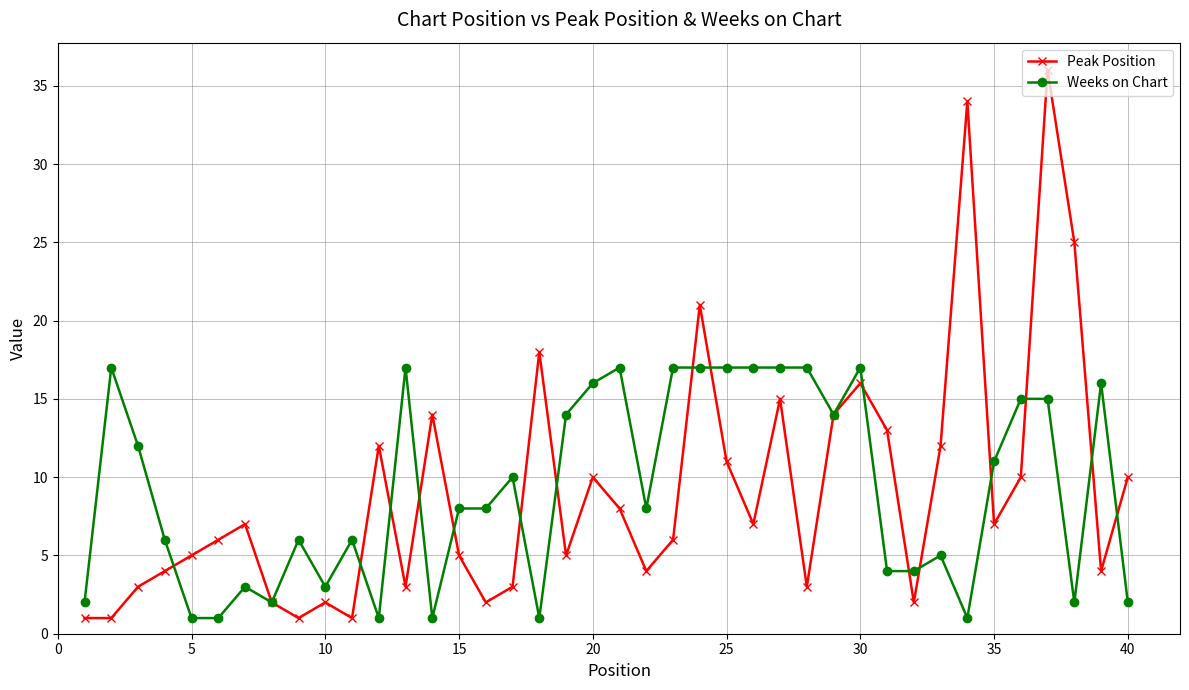

Which series has the widest spread of values?

Peak Position